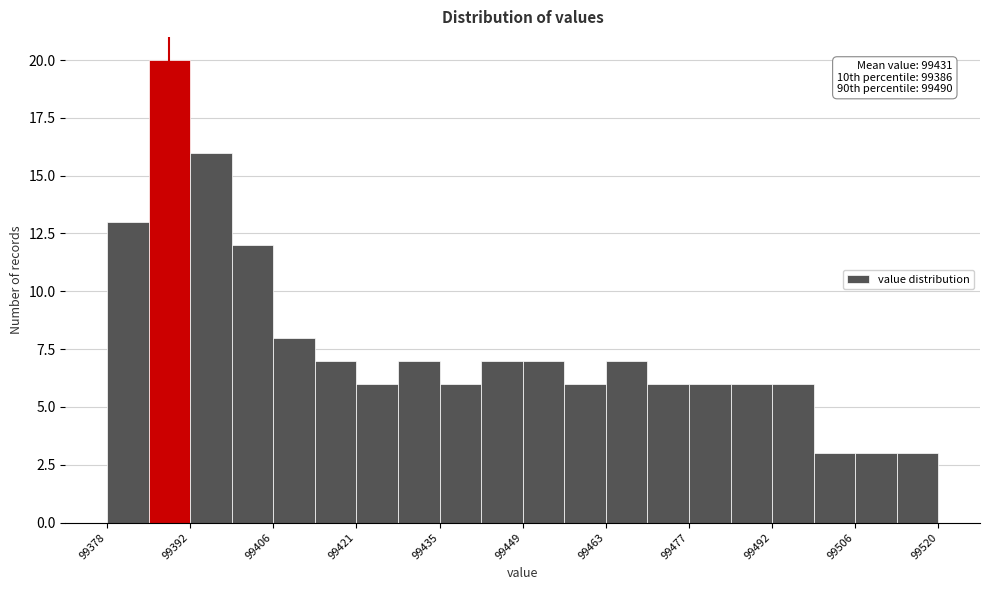

Around what value on the x-axis is the tallest bar? Give the approximate position of its centre, as read against the axis.

99388